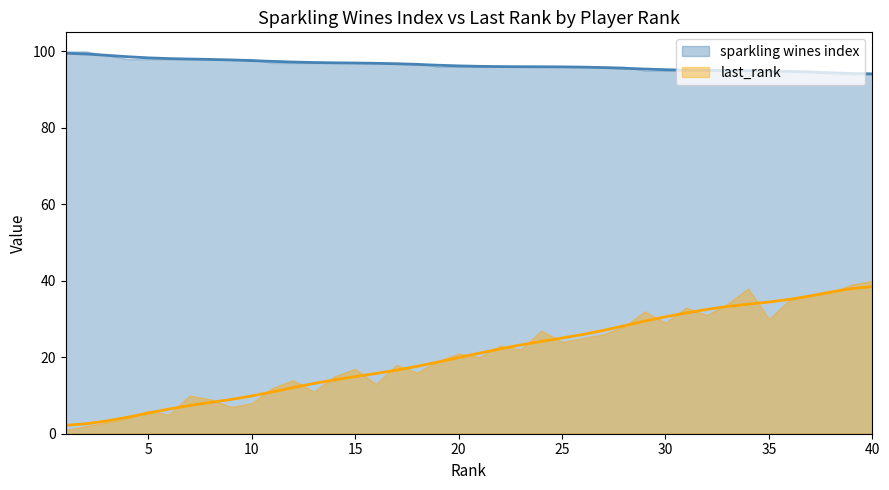

True or false: last_rank has a value of 34.4 at 35.

True